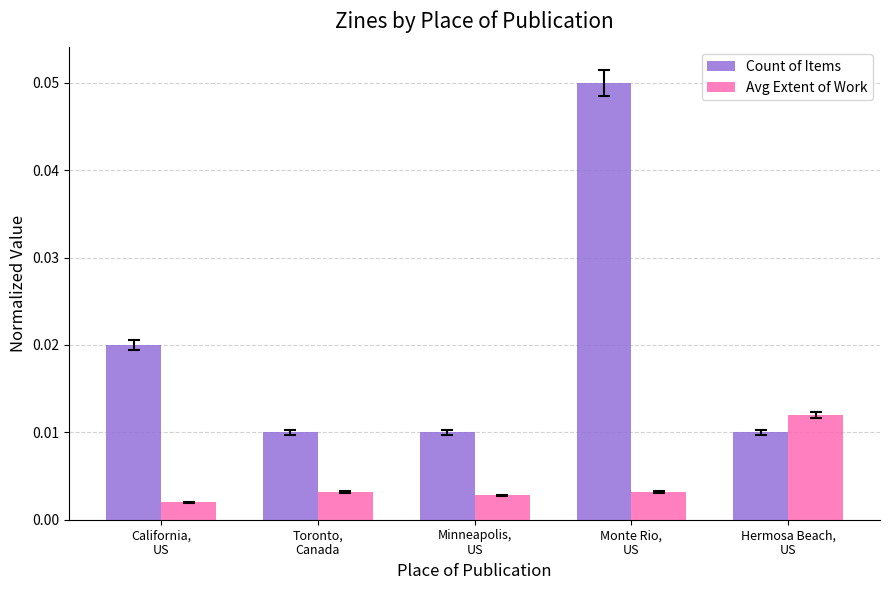

Count the number of data series in this chart.

2